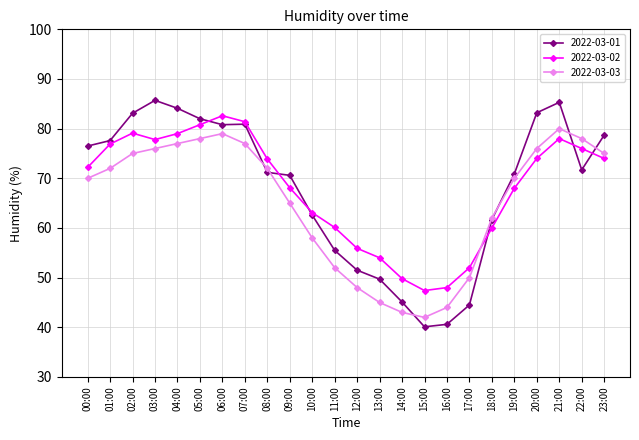

What are all the series names shown in the legend?

2022-03-01, 2022-03-02, 2022-03-03